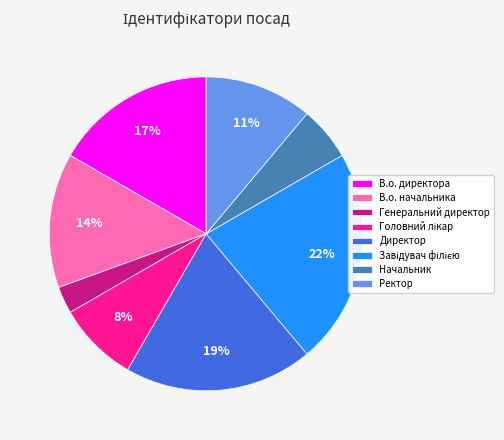

What is the smallest slice in the pie chart?

Генеральний директор